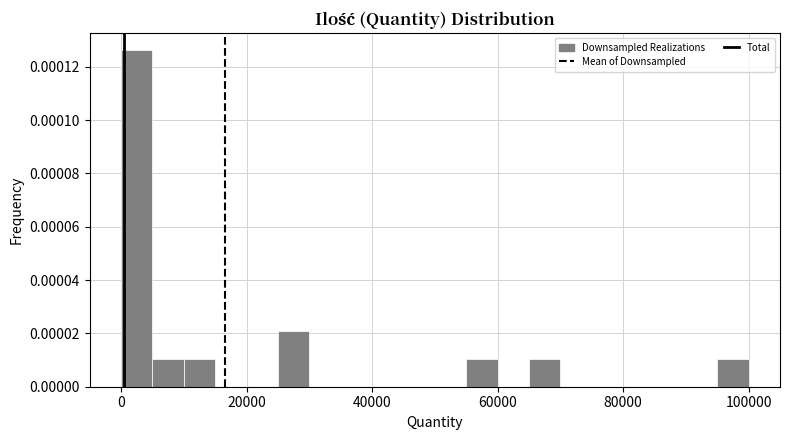

Around what value on the x-axis is the tallest bar? Give the approximate position of its centre, as read against the axis.

2000